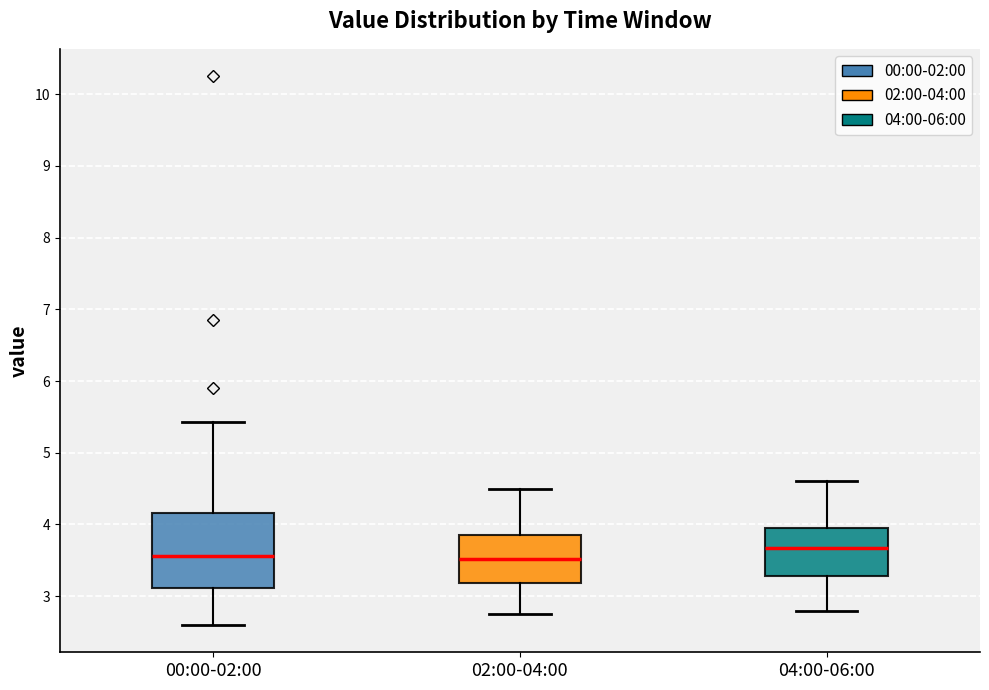

Comparing the boxes themselves (not the whiskers), which one is the tallest?

00:00-02:00